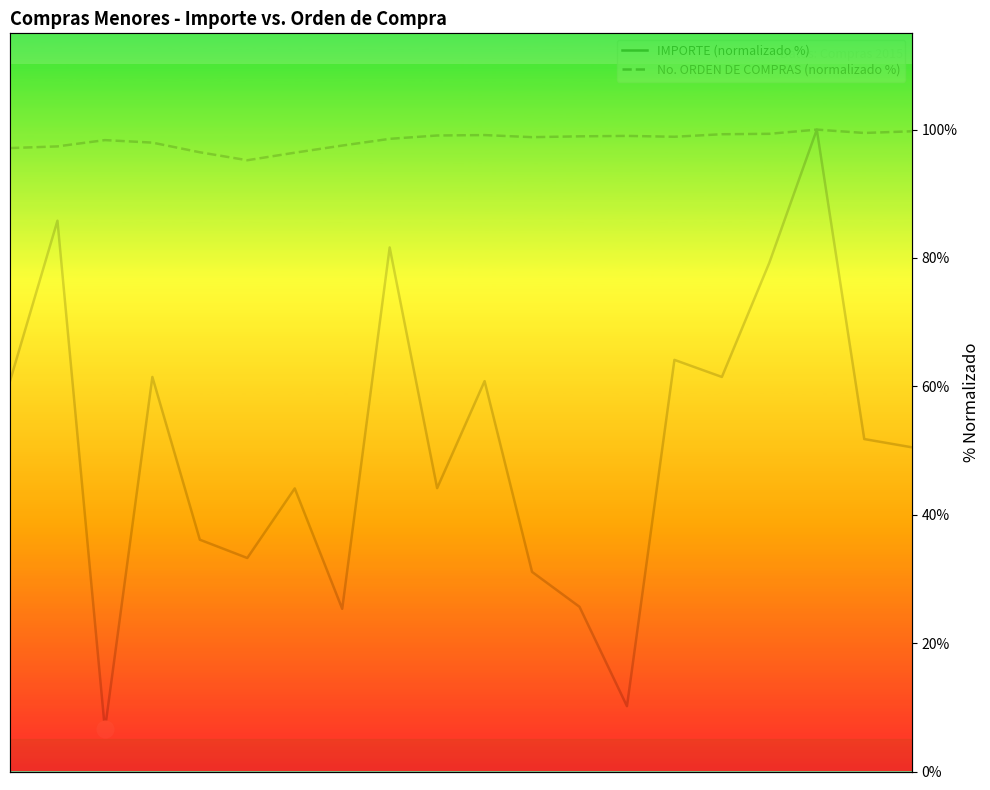

How many interior local valleys does the No. ORDEN DE COMPRAS (normalizado %) series have?

4